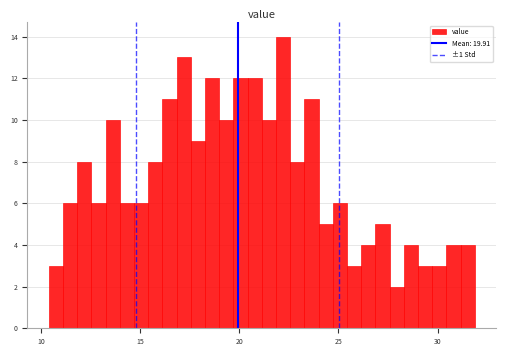

Around what value on the x-axis is the tallest bar? Give the approximate position of its centre, as read against the axis.

22.0